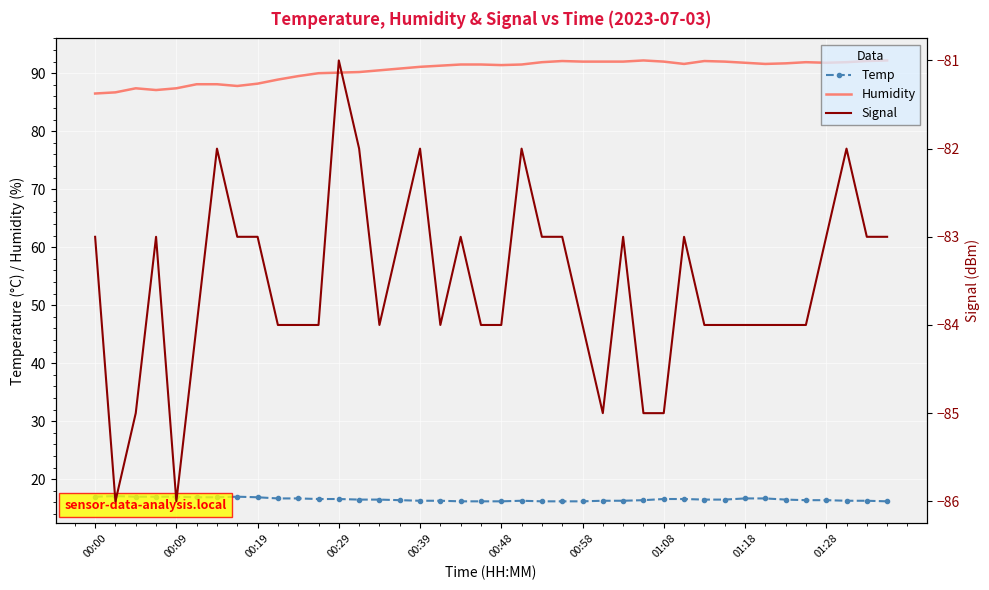

What is the minimum value shown in the chart?

-86.0